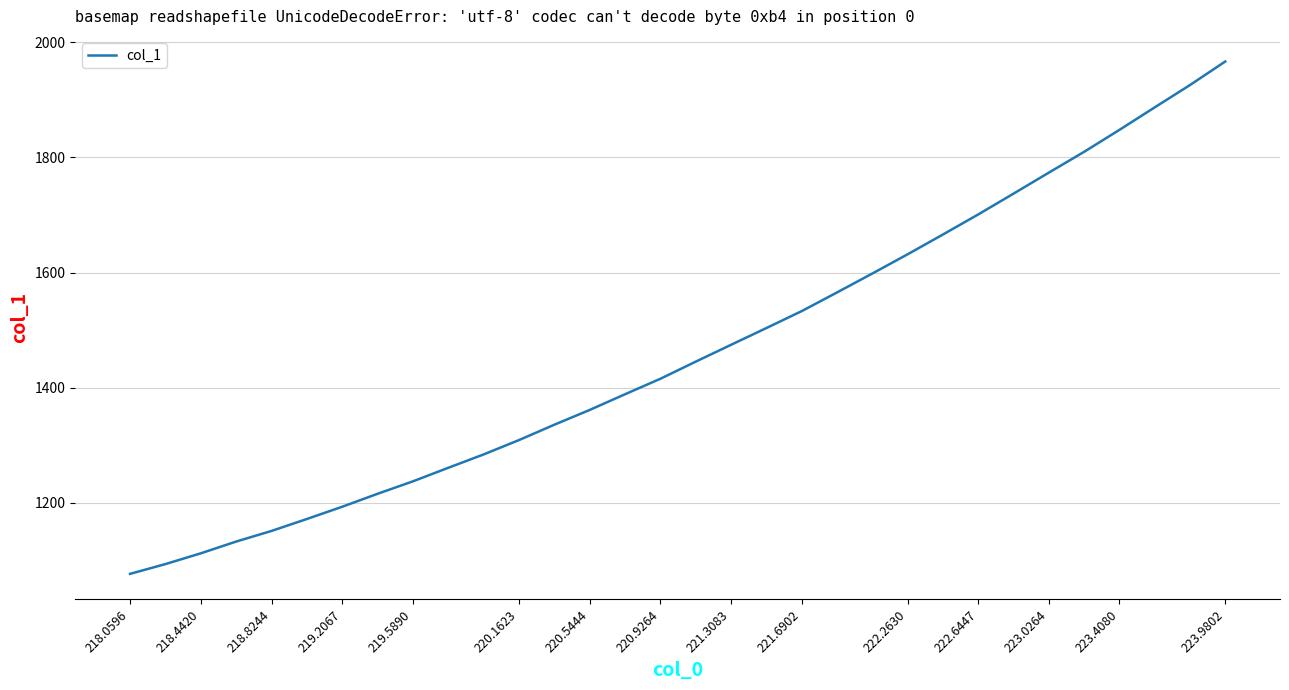

What is the difference between the maximum and minimum values?

889.9